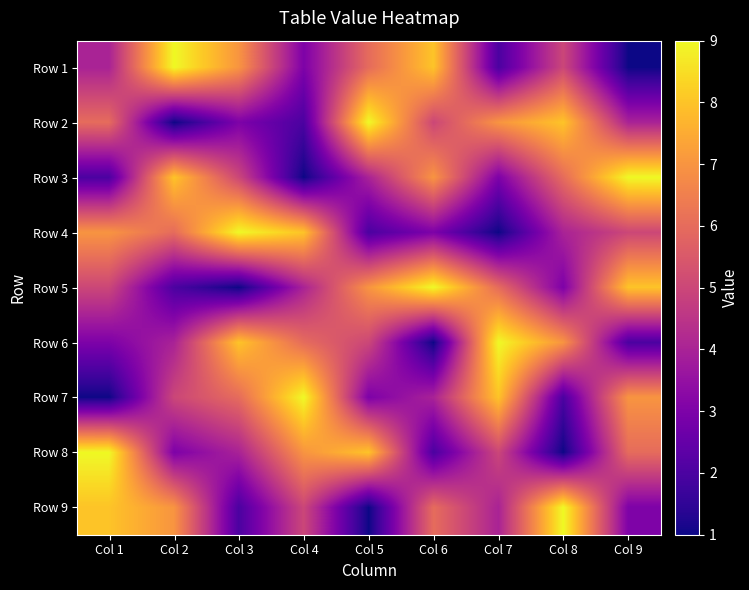

Rank the series at Col 6 from lowest to highest value.

Row 6, Row 8, Row 4, Row 7, Row 2, Row 9, Row 3, Row 1, Row 5